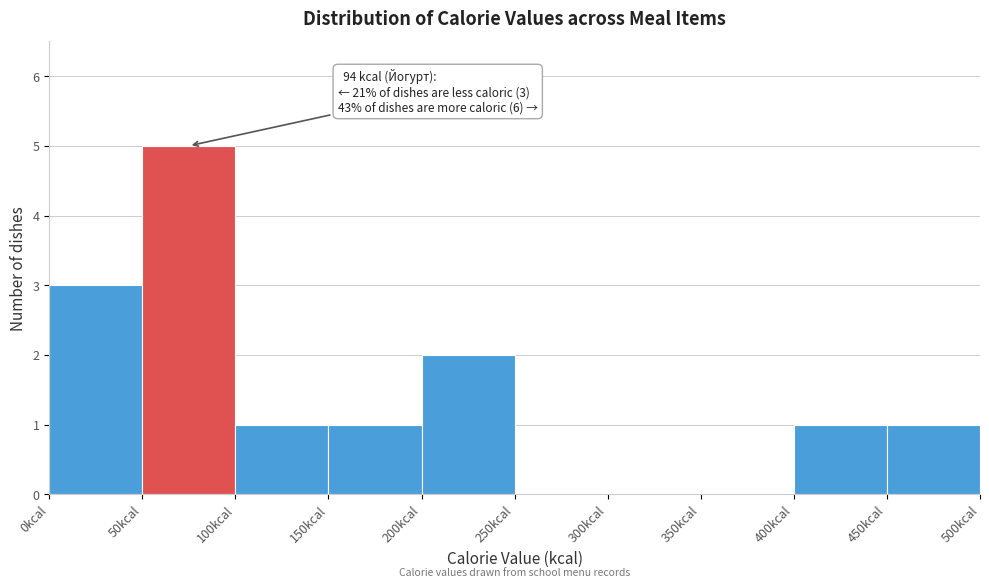

Over which range of the x-axis is the bar tallest?

50 to 100